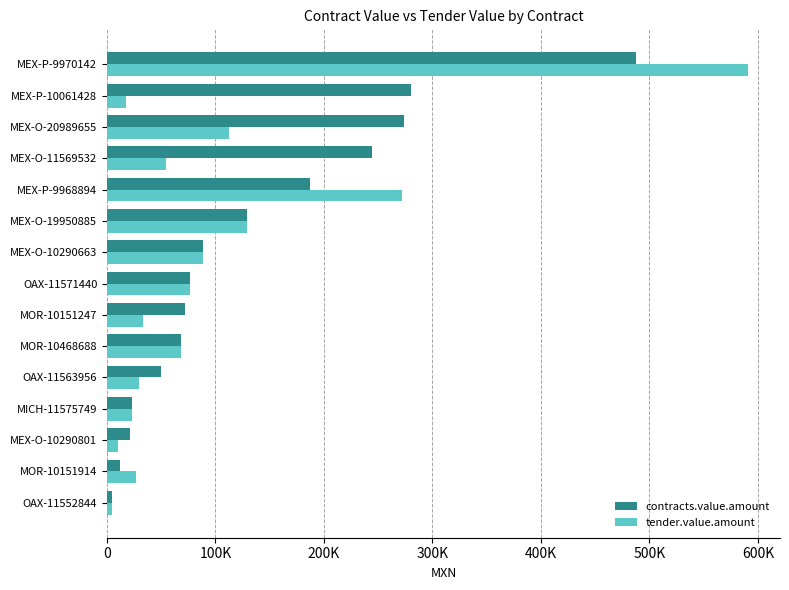

Reading left to right, list all the values displayed in this chart.

contracts.value.amount: 4616.8	11642.9	21203.9	22968.0	49519.0	68551.4	71642.1	76805.0	88623.6	129342.3	187371.5	244457.5	273952.9	280453.9	488020.6
tender.value.amount: 4616.8	27045.6	9820.0	22968.0	29475.6	68551.4	33432.1	76805.0	88623.6	129342.3	271972.9	54020.7	112214.0	17683.0	590836.1